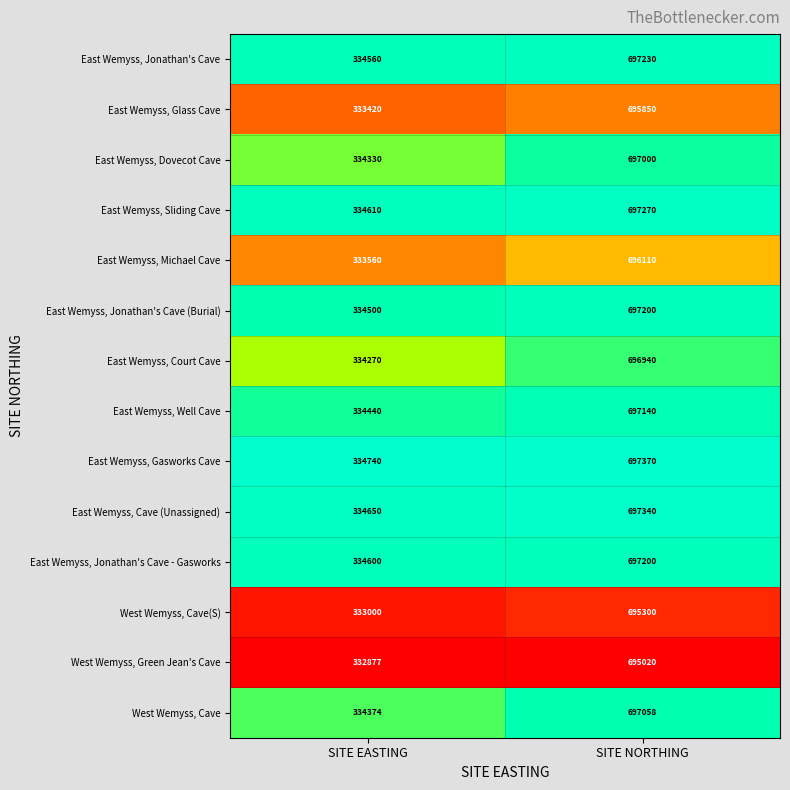

What is the average value of the East Wemyss, Jonathan's Cave (Burial) series?

515850